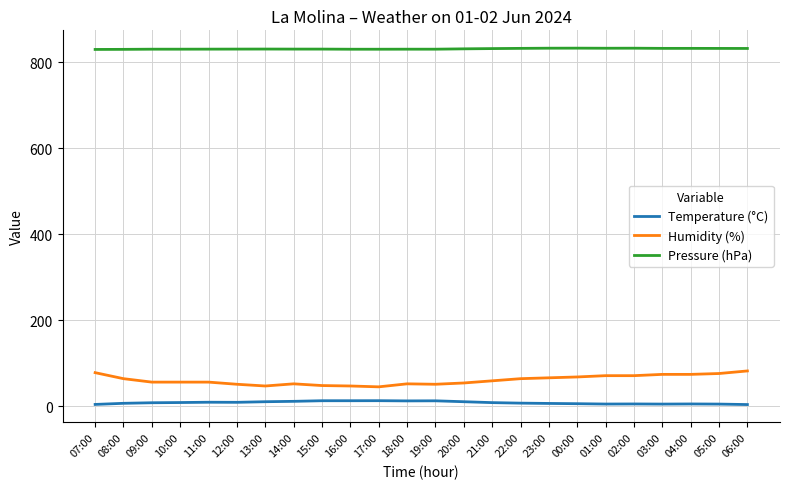

What is the total value across all series at 18:00?

894.7